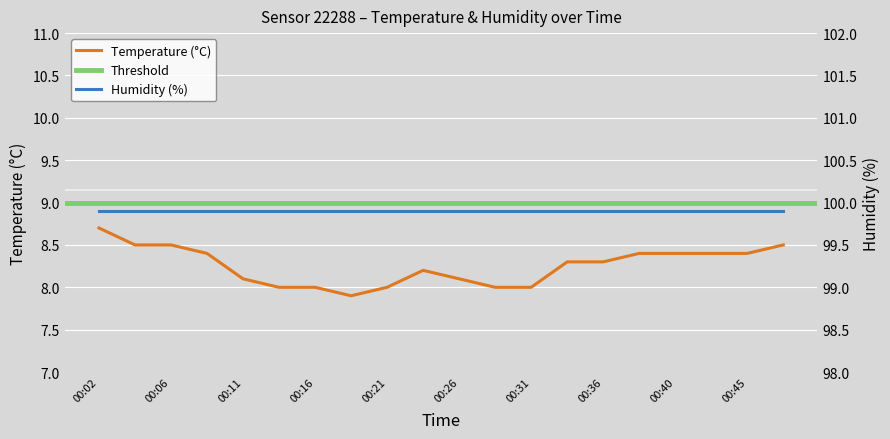

True or false: there are more than 2 points higher than both neighbors.

False